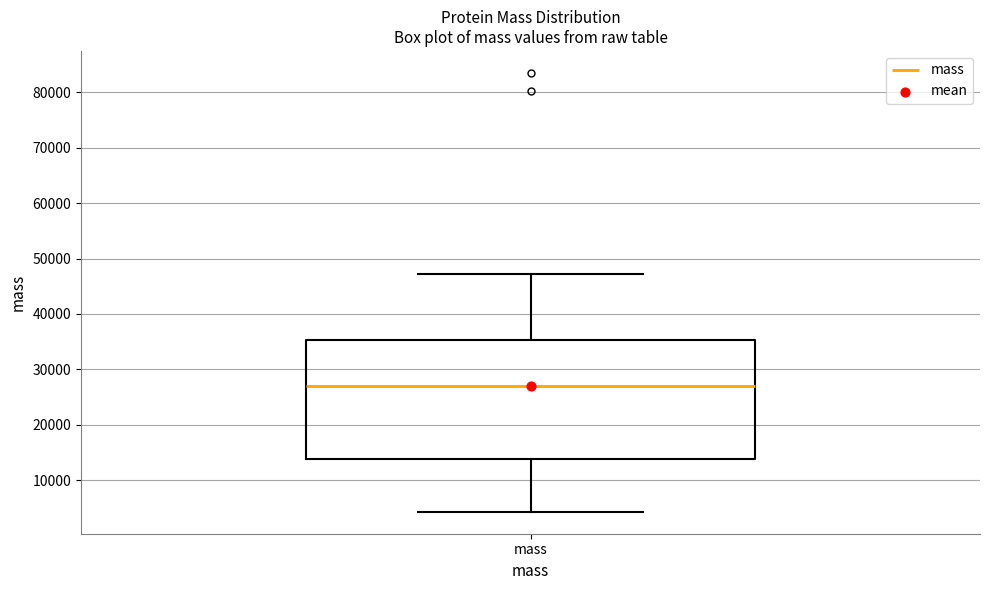

Transcribe this box plot: give where the median line is, the range the box spans, and where the two whiskers end, as read against the y-axis. The values are not printed on the chart, so give them approximately, as read against the axis.

median 27000, box 14000 to 35000, whiskers 4000 to 47000